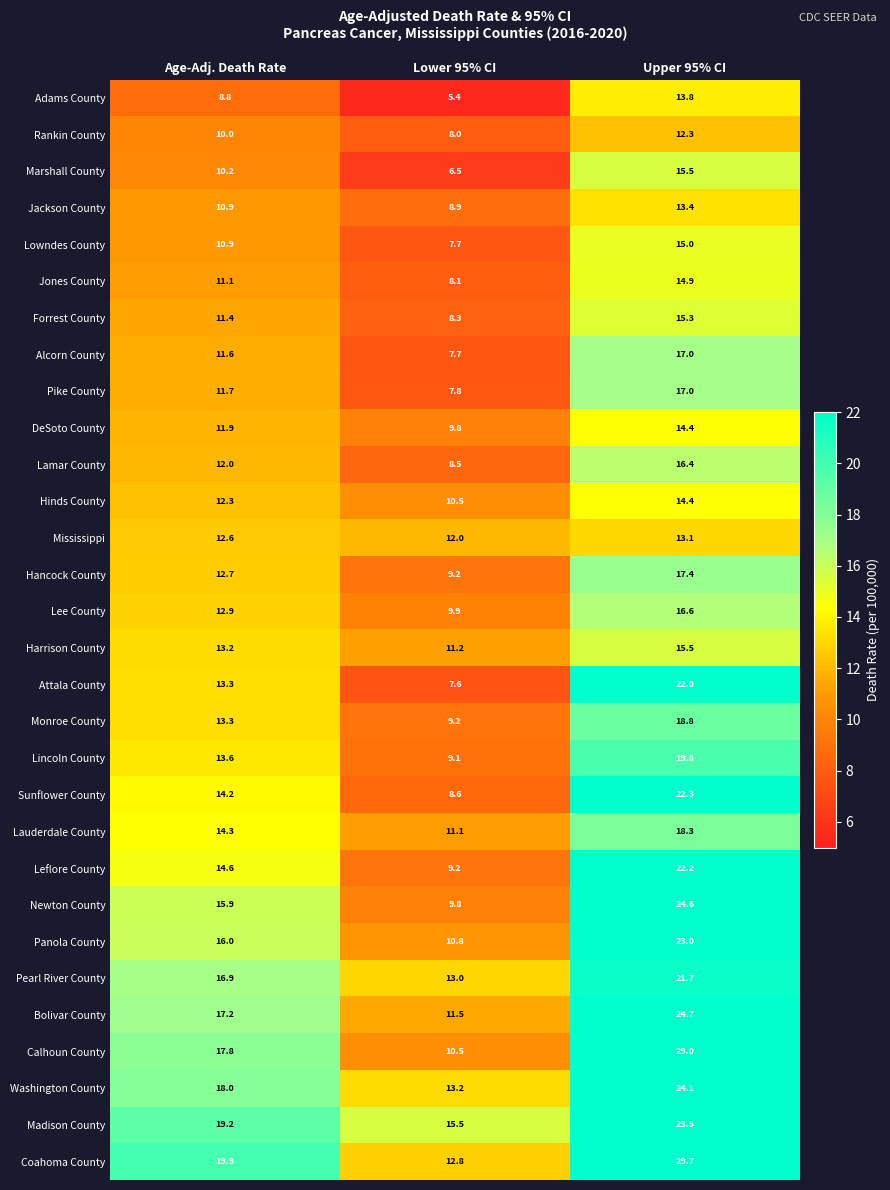

Which series has the largest range (max minus min)?

Calhoun County